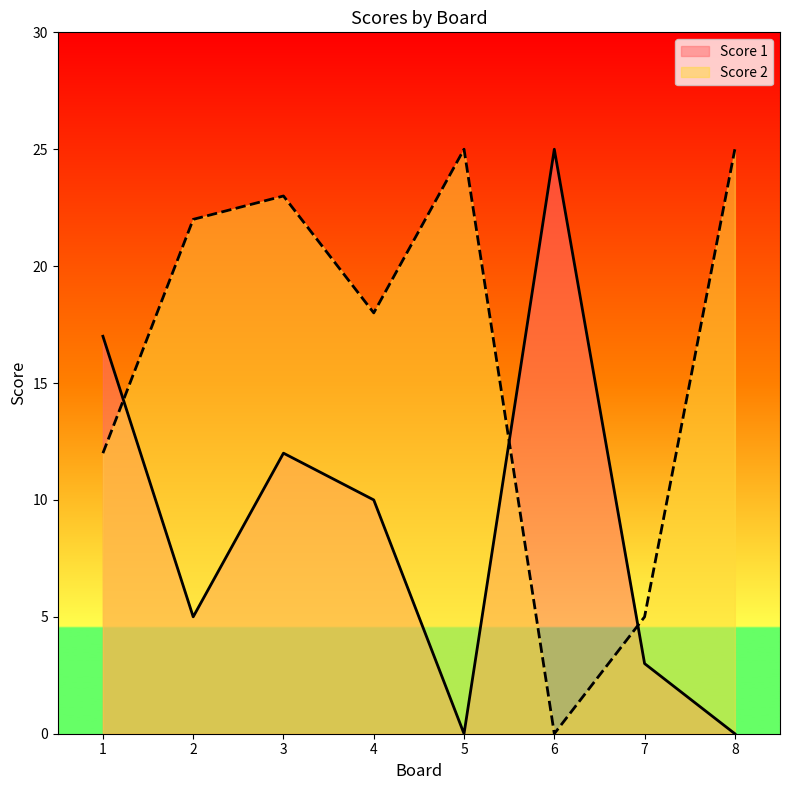

Does the chart have visible grid lines?

No